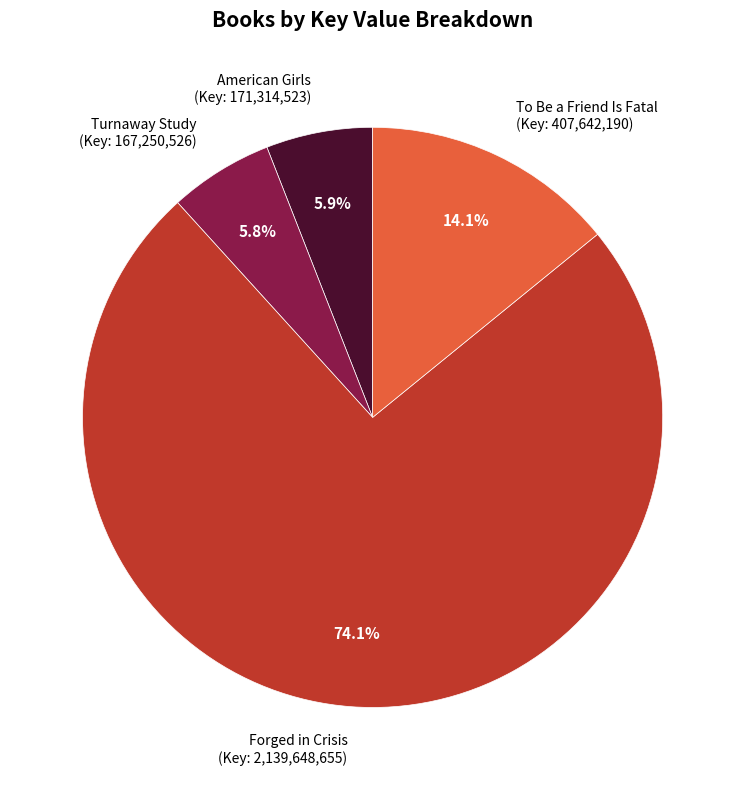

How many segments does this pie chart have?

4